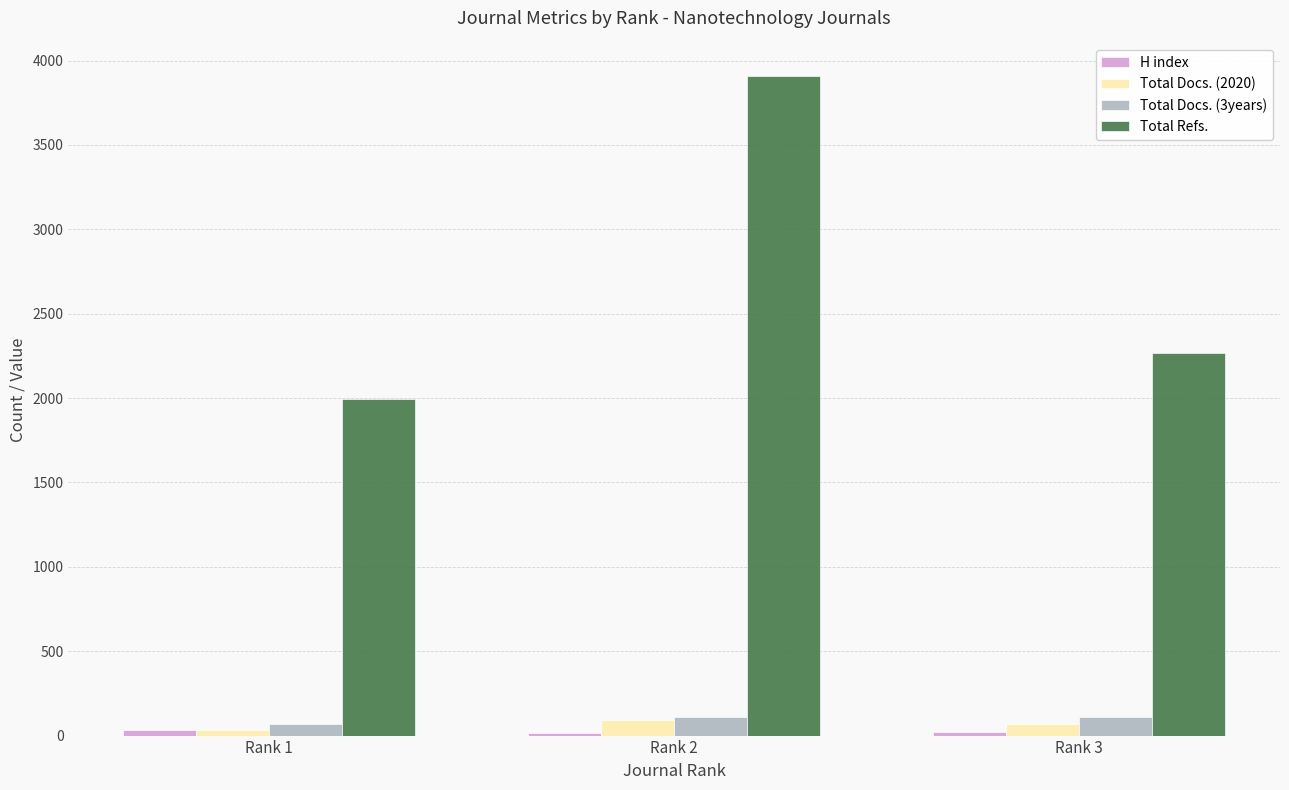

What is the greatest value displayed?

3906